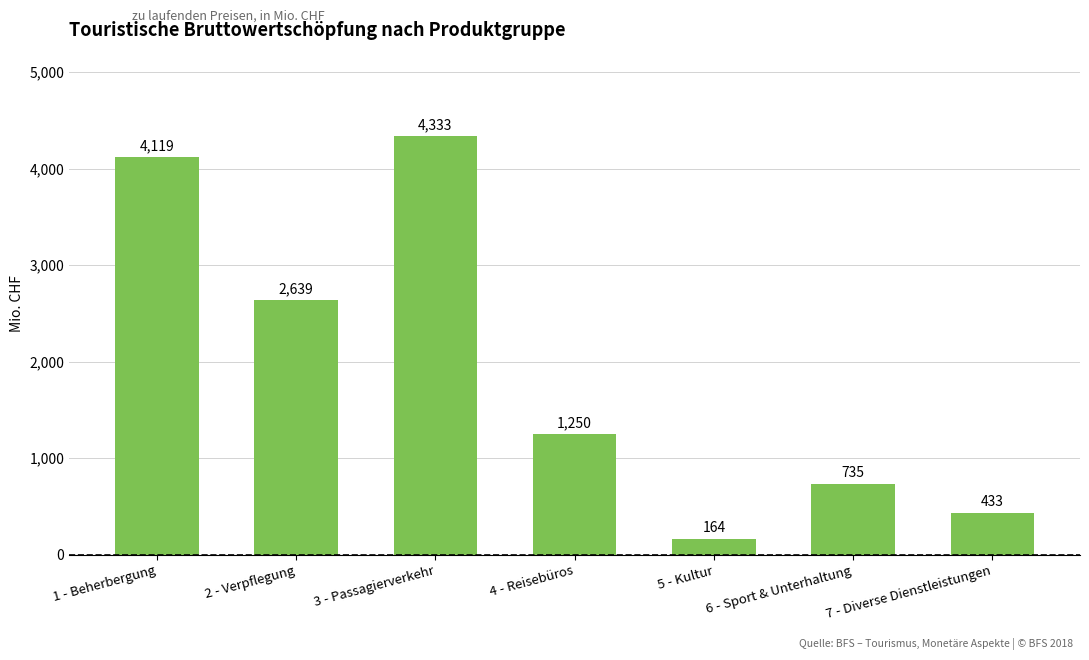

At which label does the data first exceed 1249?

1 - Beherbergung